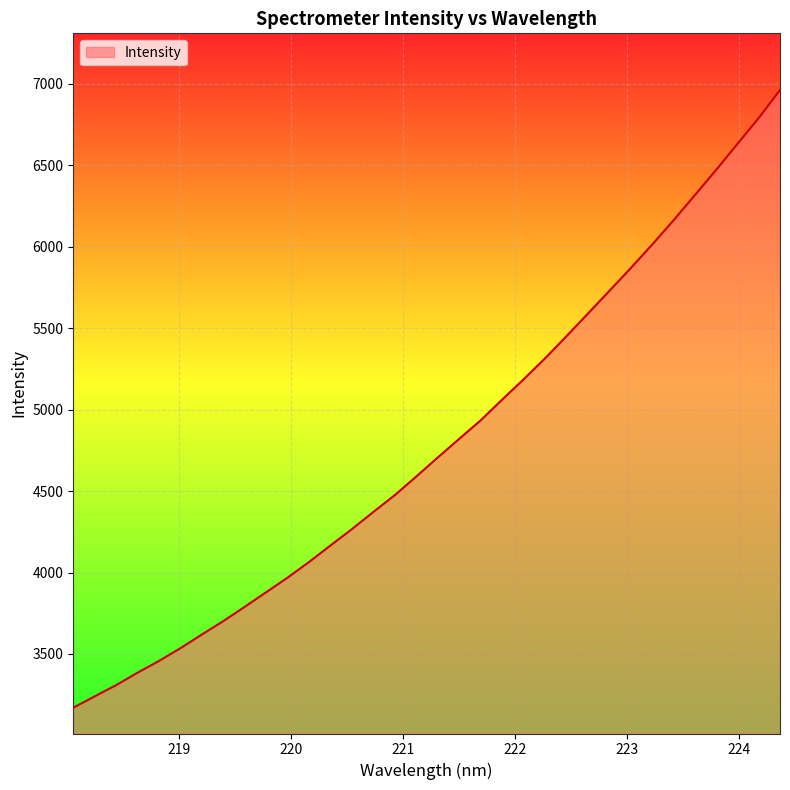

What is the difference between the maximum and minimum values?

3790.3